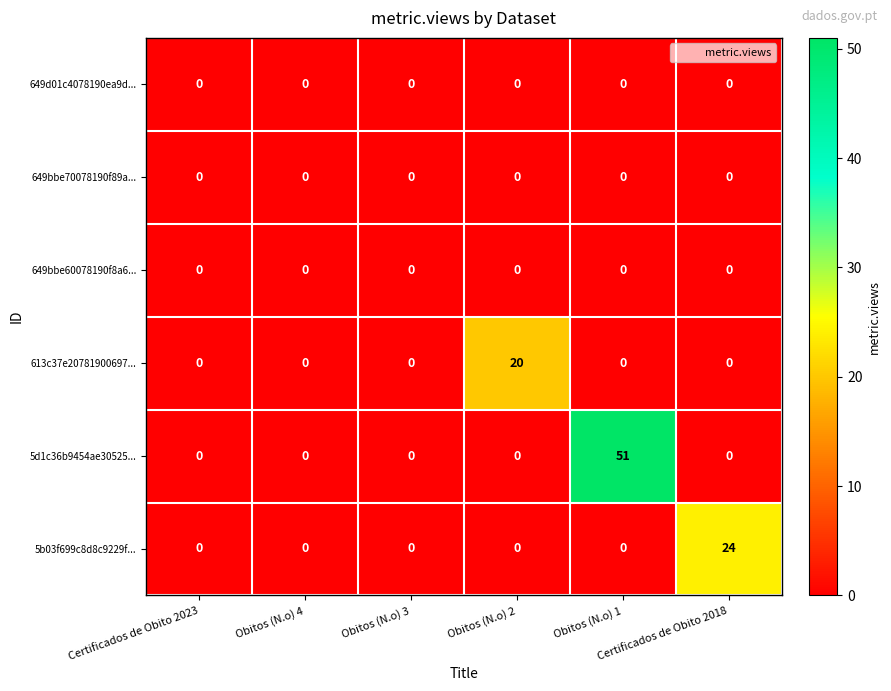

Which series has the widest spread of values?

5d1c36b9454ae30525...